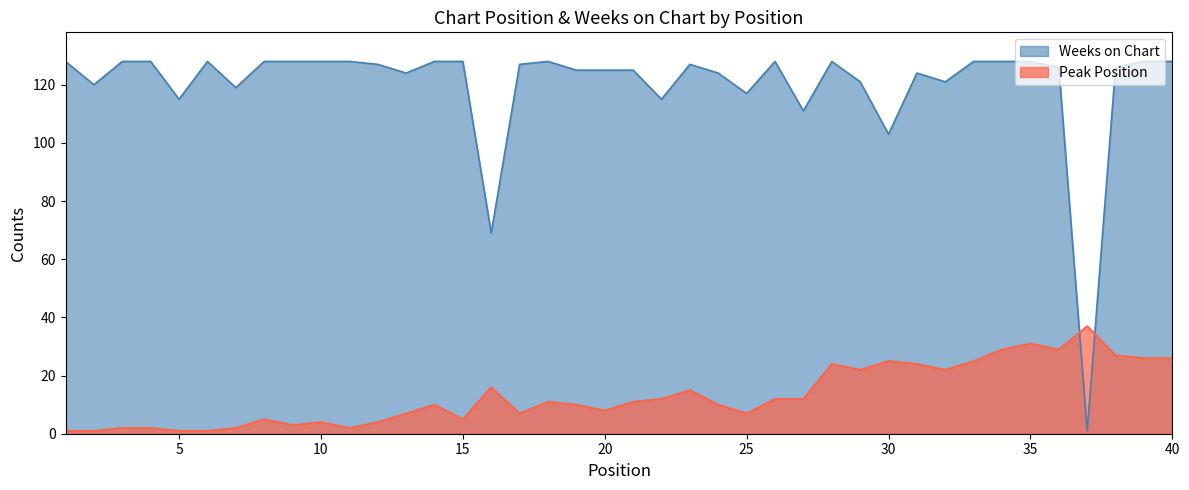

Where is Peak Position nearest to the value 19?

16